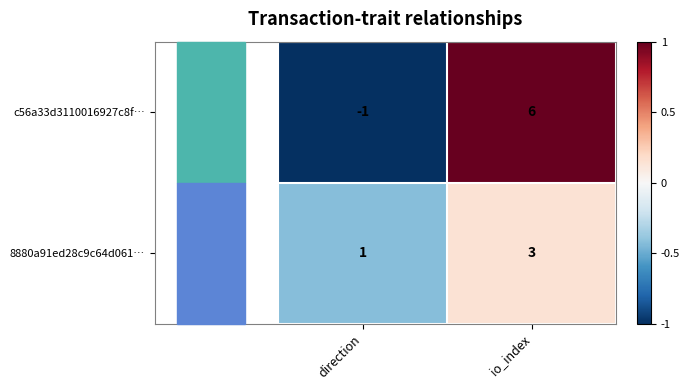

Is it true that c56a33d3110016927c8f… equals 0 at direction?

False